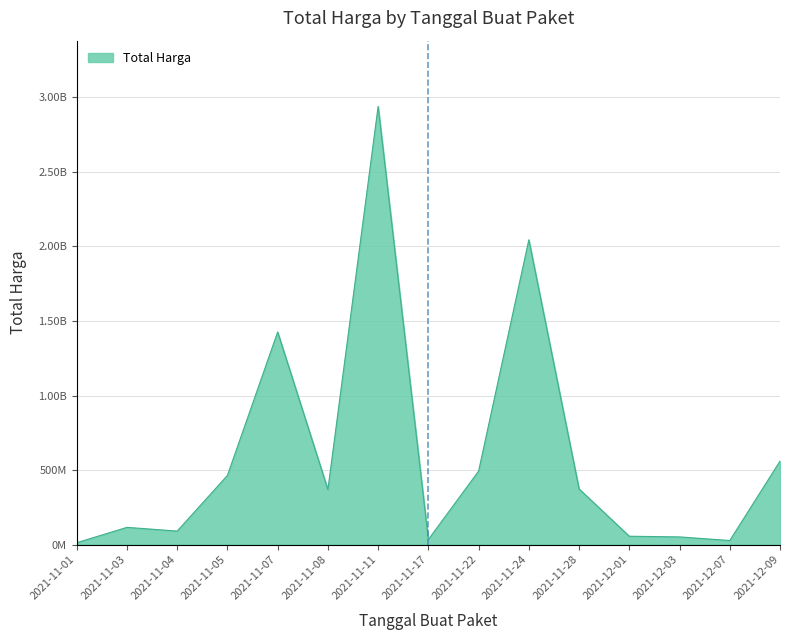

What is the smallest value displayed?

12787500